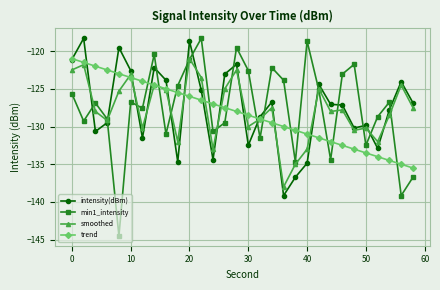

True or false: smoothed has more than 0 interior local peaks.

True